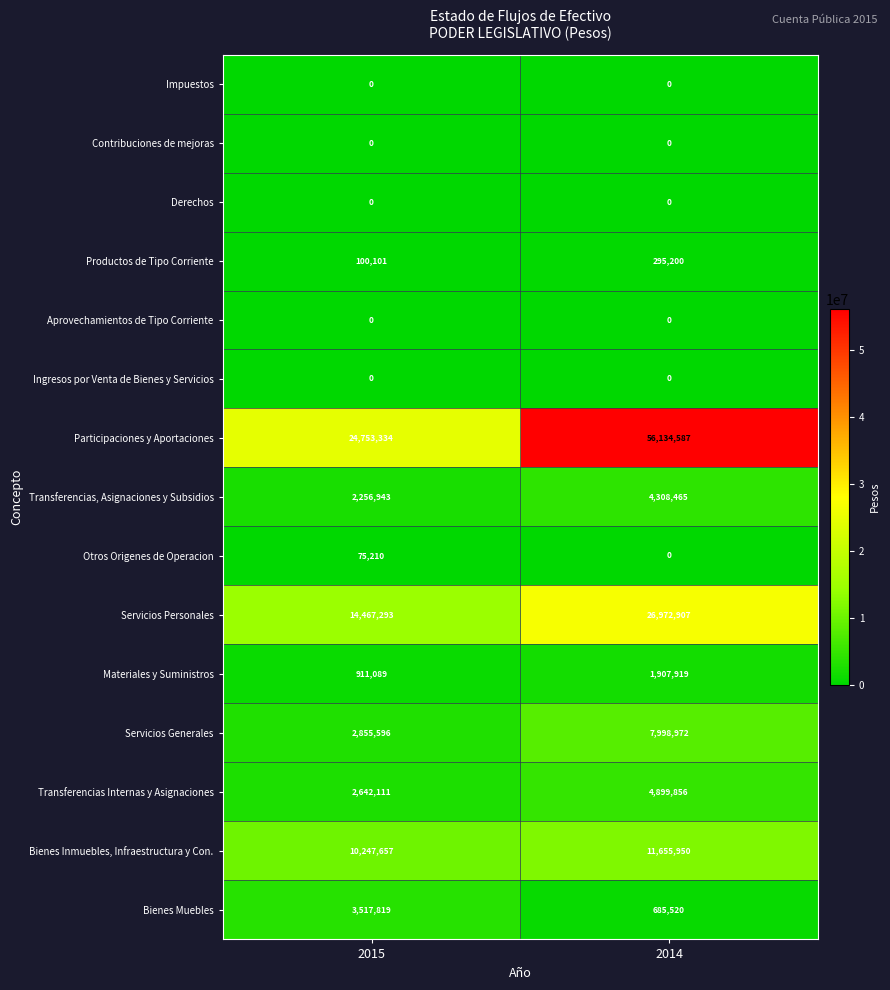

How many data points does each series have?

2